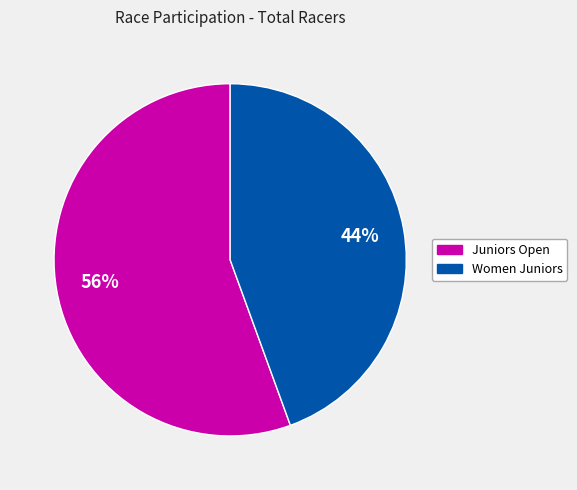

Is there any slice that represents more than half of the pie?

Yes